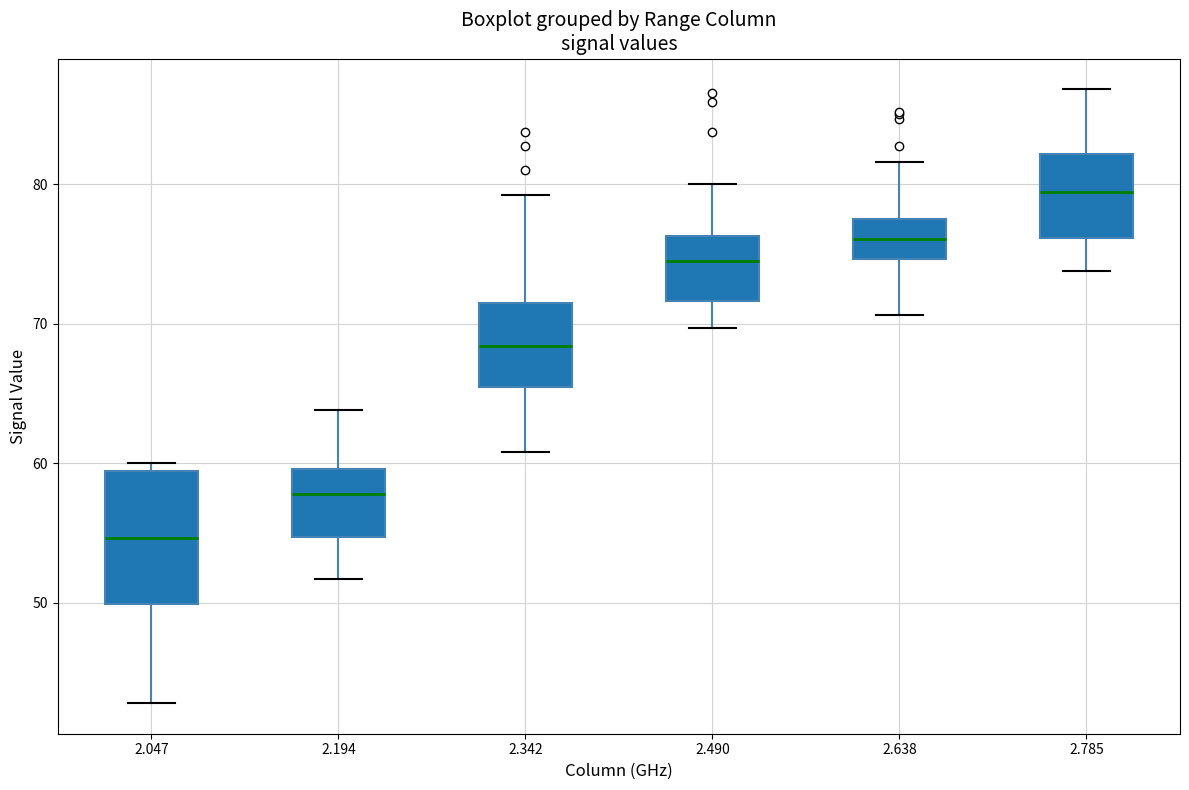

Comparing the boxes themselves (not the whiskers), which one is the tallest?

2.047